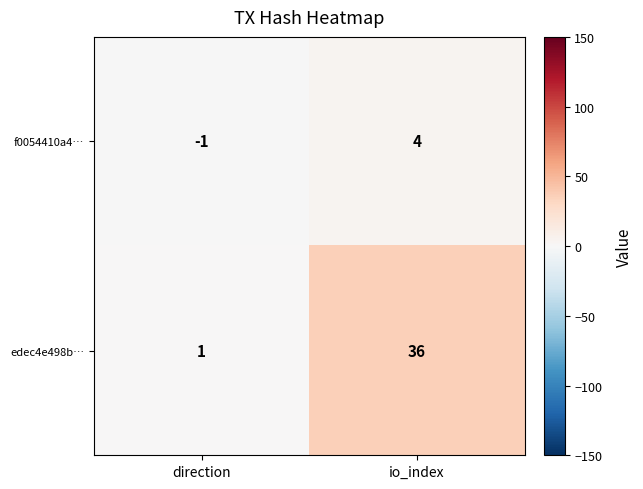

What is the difference between the highest and lowest values at io_index?

32